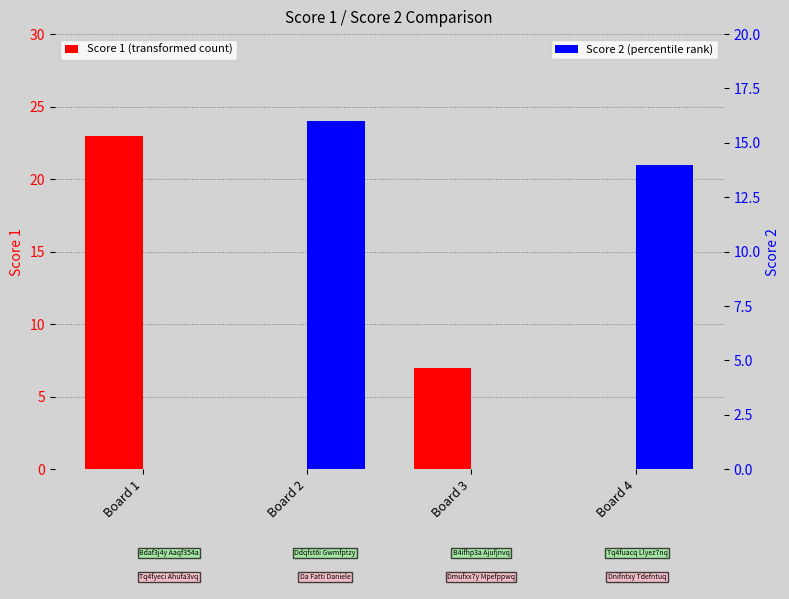

True or false: Score 2 has a value of 16 at Board 2.

True